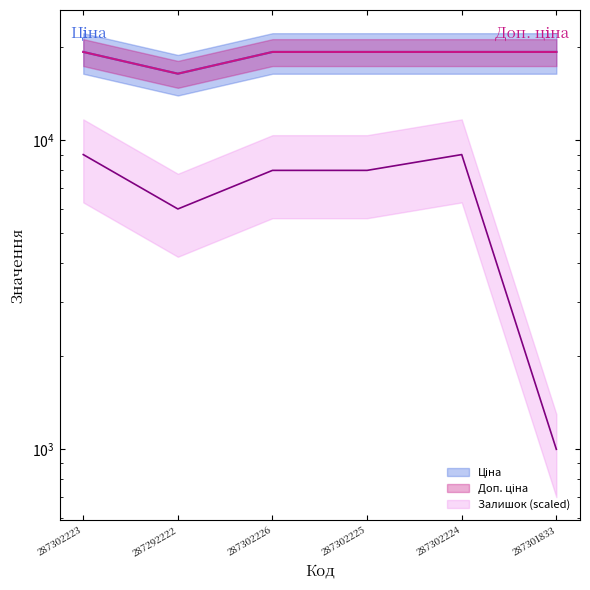

What is the difference between the maximum and minimum values in the Ціна series?

2894.9